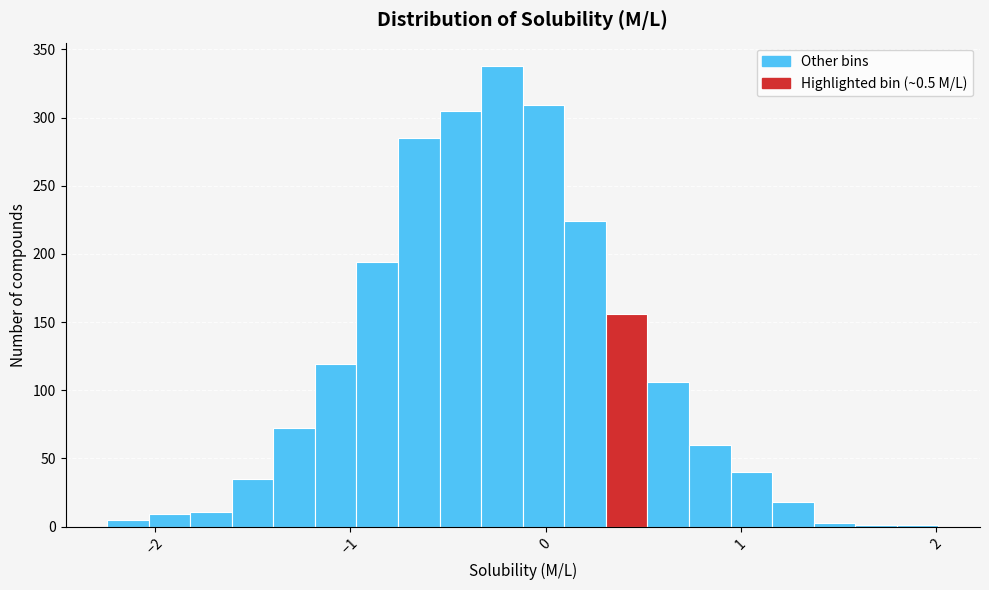

Around what value on the x-axis is the tallest bar? Give the approximate position of its centre, as read against the axis.

-0.2